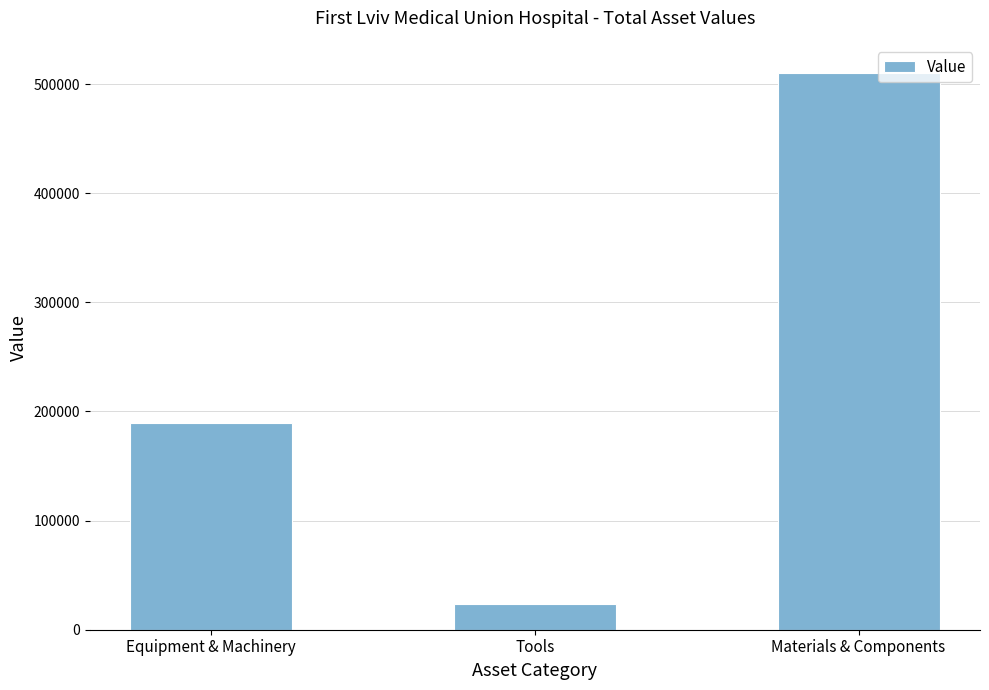

How many data points does each series have?

3